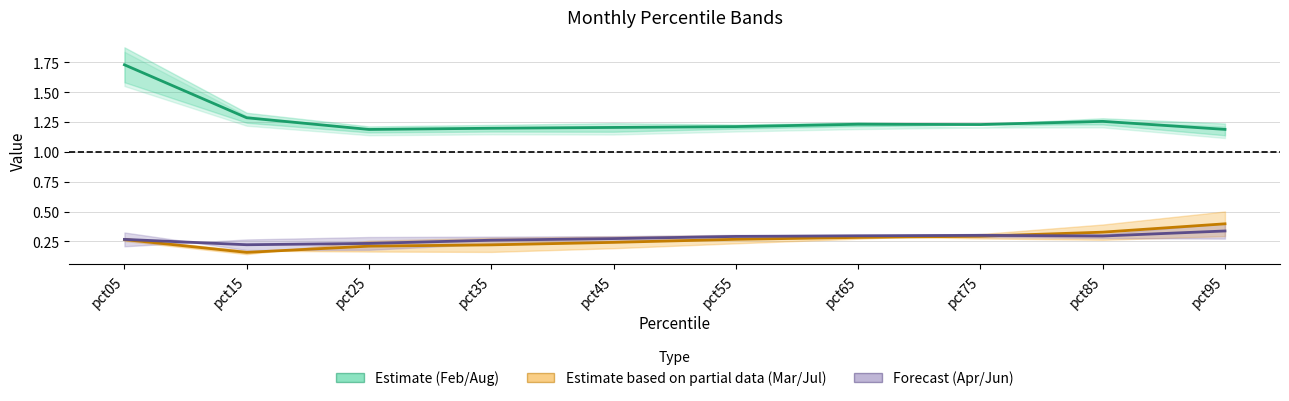

Count the (Apr+Jun)/2 centre values in the range 0 to 1.

10